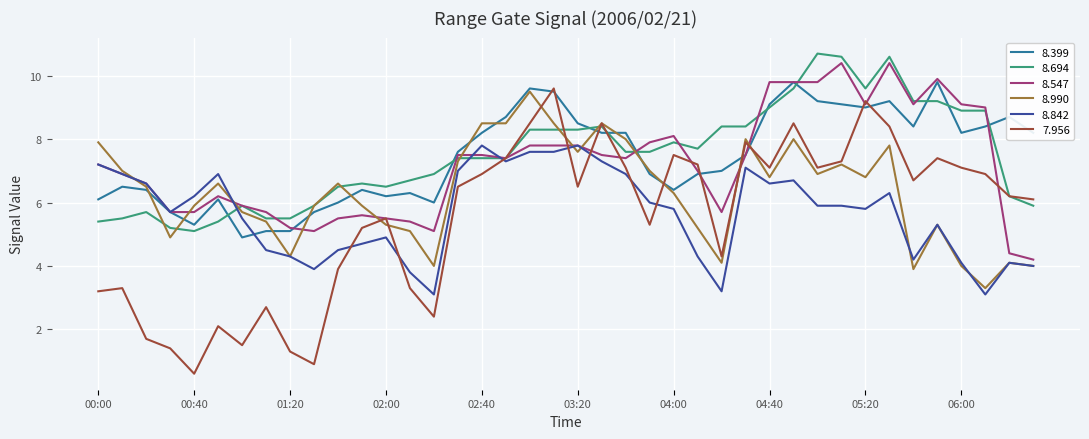

Which series has the widest spread of values?

7.956